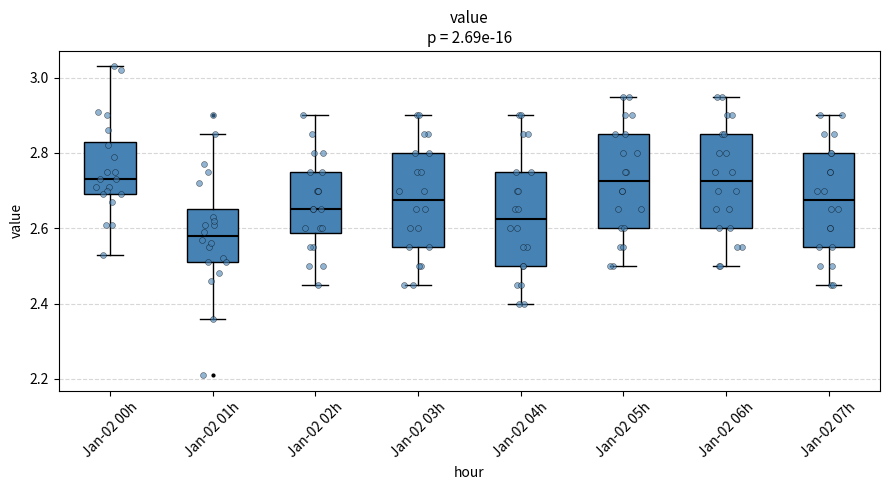

Where does the upper whisker of the box for Jan-02 02h end on the y-axis? The values are not printed on the chart, so give them approximately, as read against the axis.

2.90